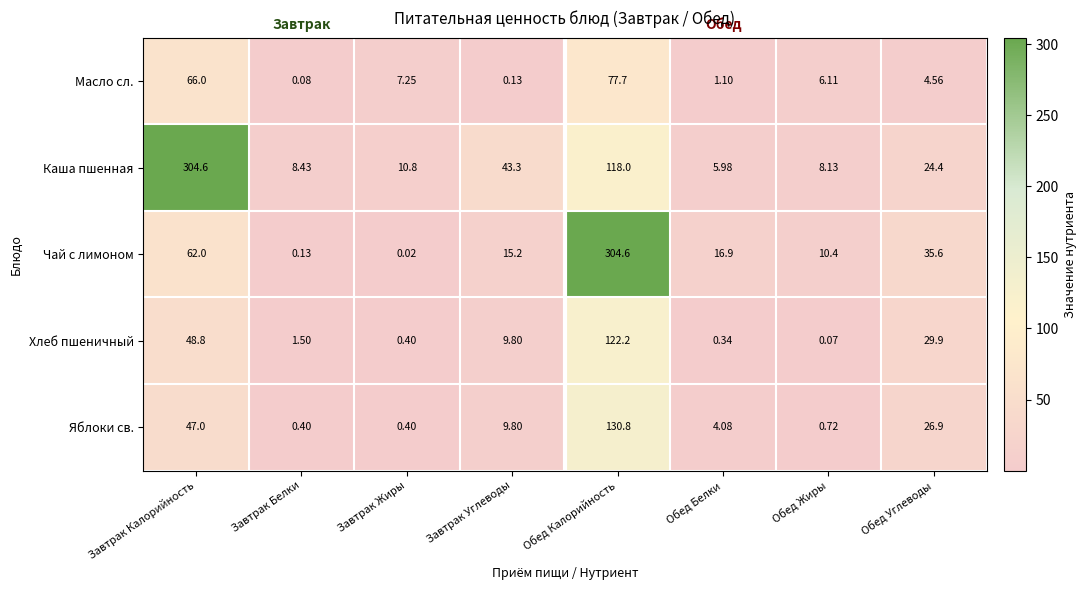

At how many categories does at least one series exceed 58?

2